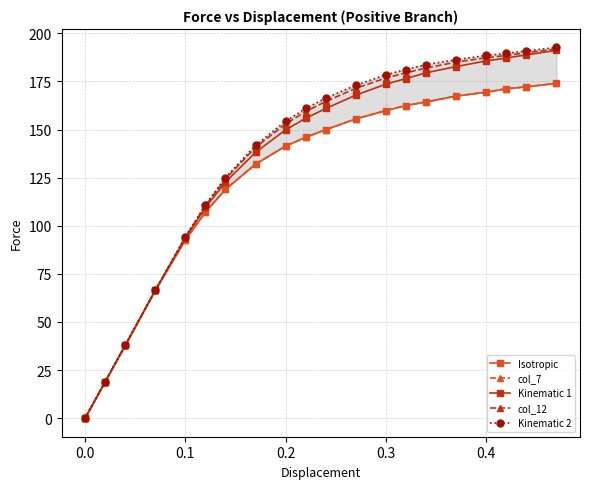

How many values in the col_7 series are below 149?

10